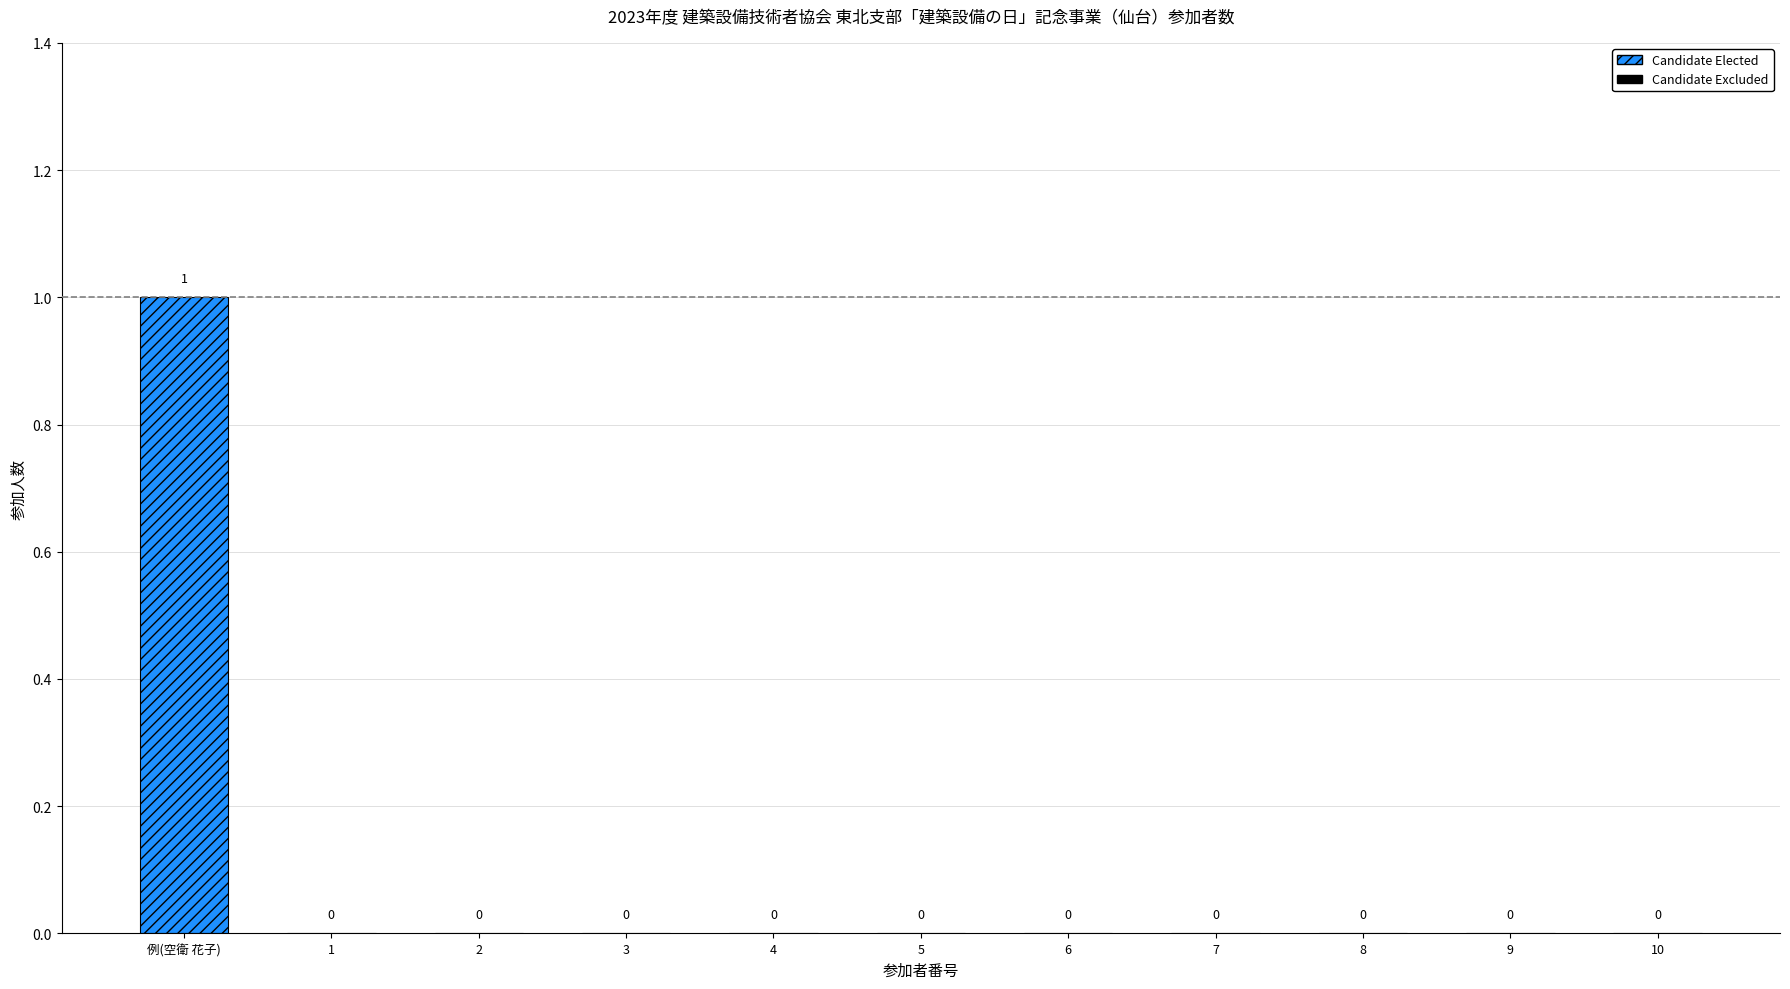

Are the bars grouped side by side (vs. stacked)?

No